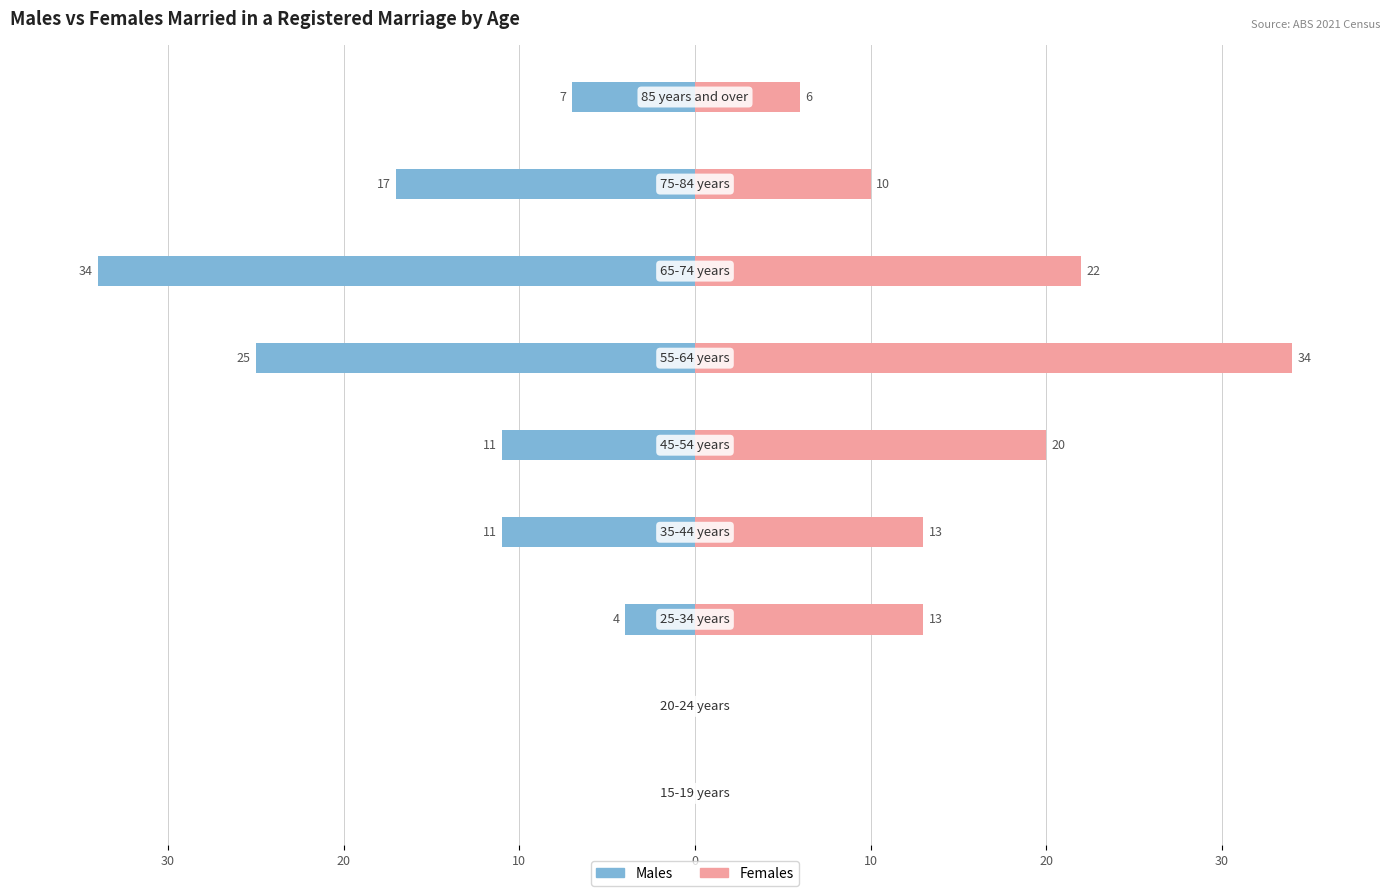

Reading left to right, extract all data points from this chart.

Males: 40=0	30=0	20=-4	10=-11	0=-11	10=-25	20=-34	30=-17	40=-7
Females: 40=0	30=0	20=13	10=13	0=20	10=34	20=22	30=10	40=6